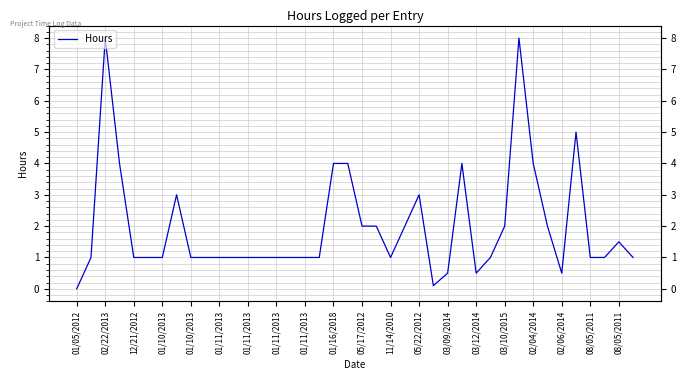

The chart shows a value of 4.7 at 05/22/2012. True or false?

False